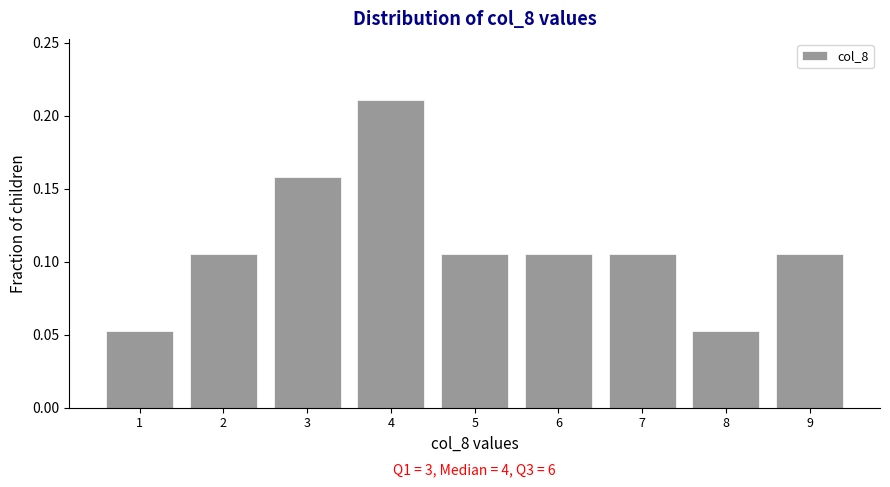

Over which range of the x-axis is the bar tallest?

3.5 to 4.5